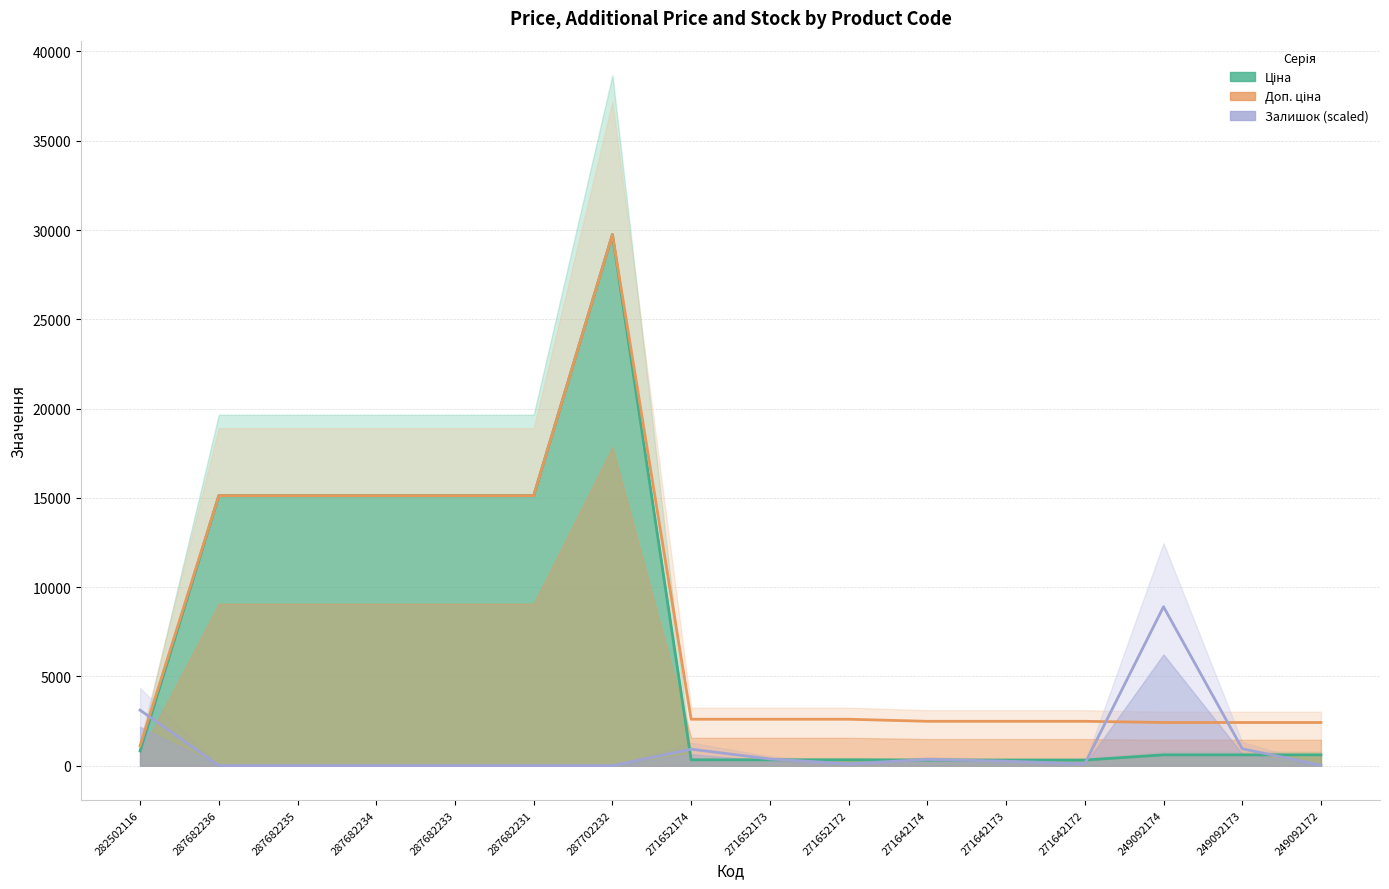

How many interior local peaks does the Ціна series have?

1